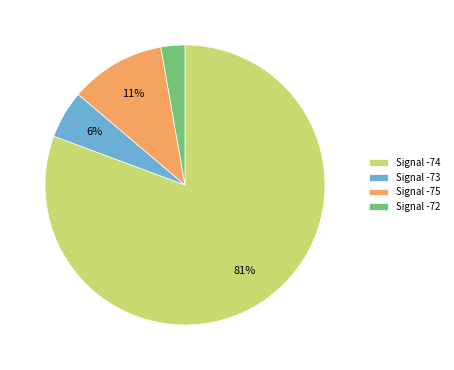

True or false: Signal -72 accounts for 16% of the total.

False